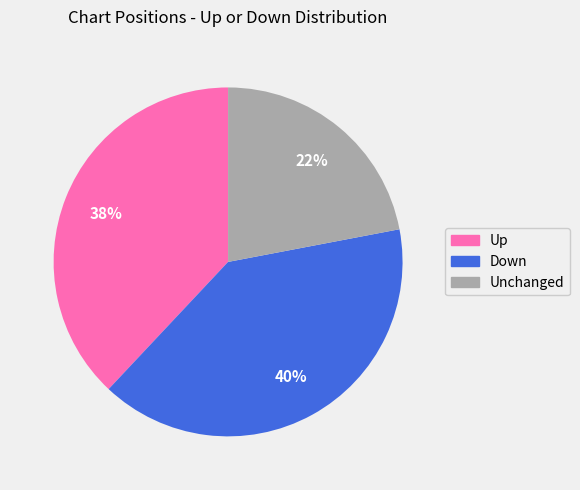

Is there any slice that represents more than half of the pie?

No